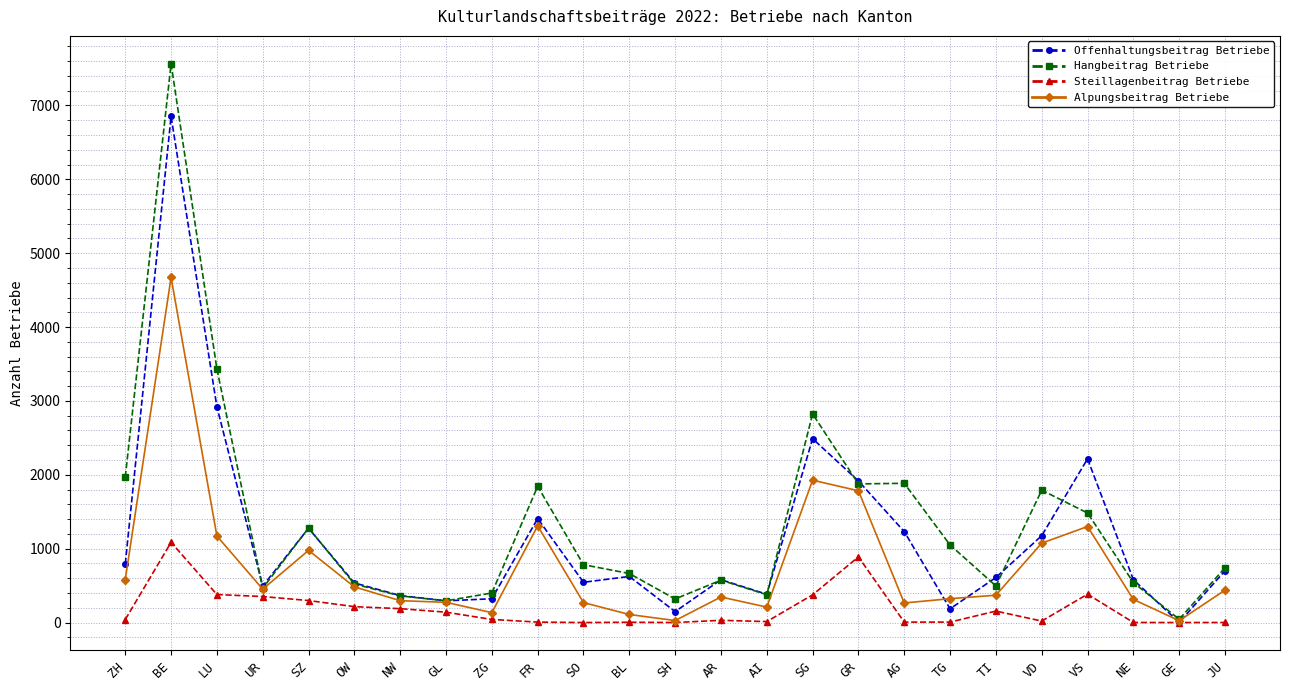

How many lines are shown in the chart?

4